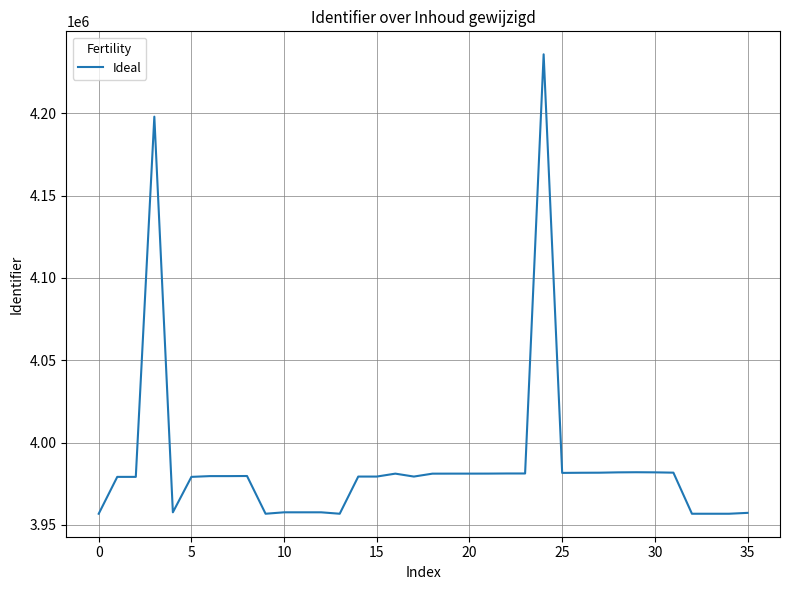

What is the smallest value displayed?

3956772